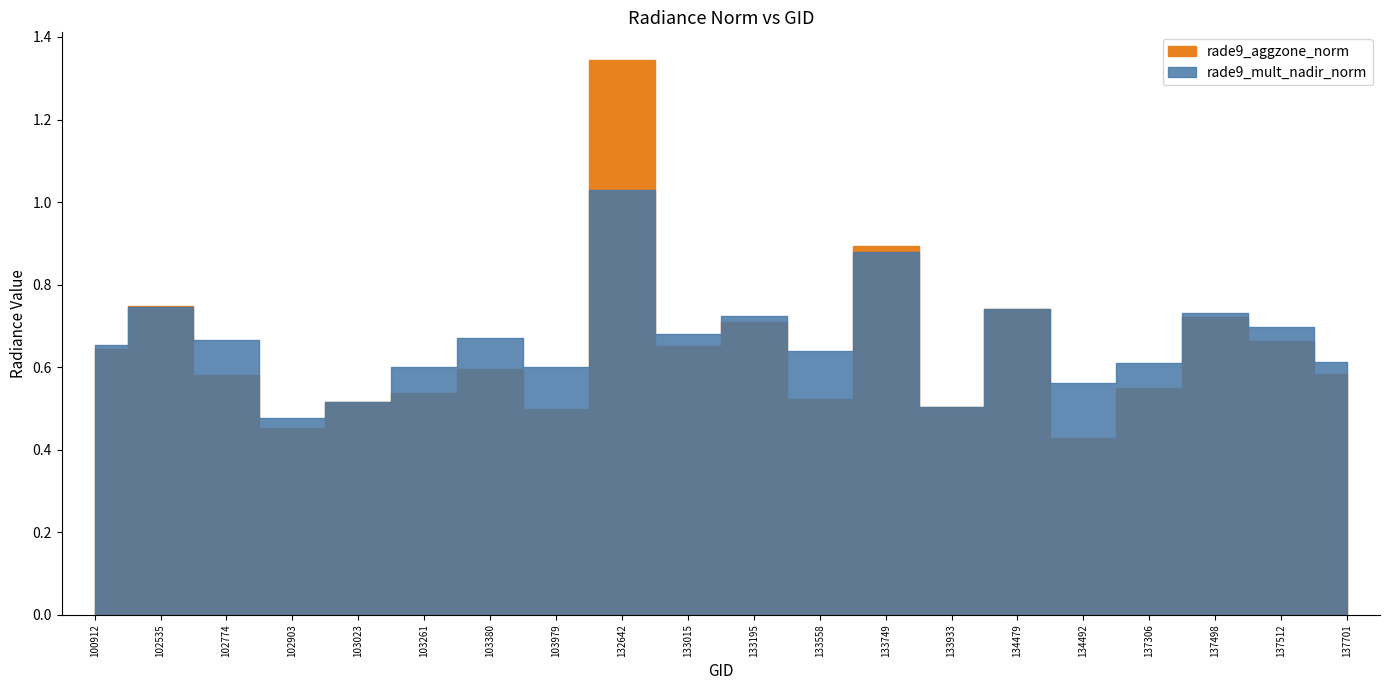

At how many categories does at least one series exceed 1?

1